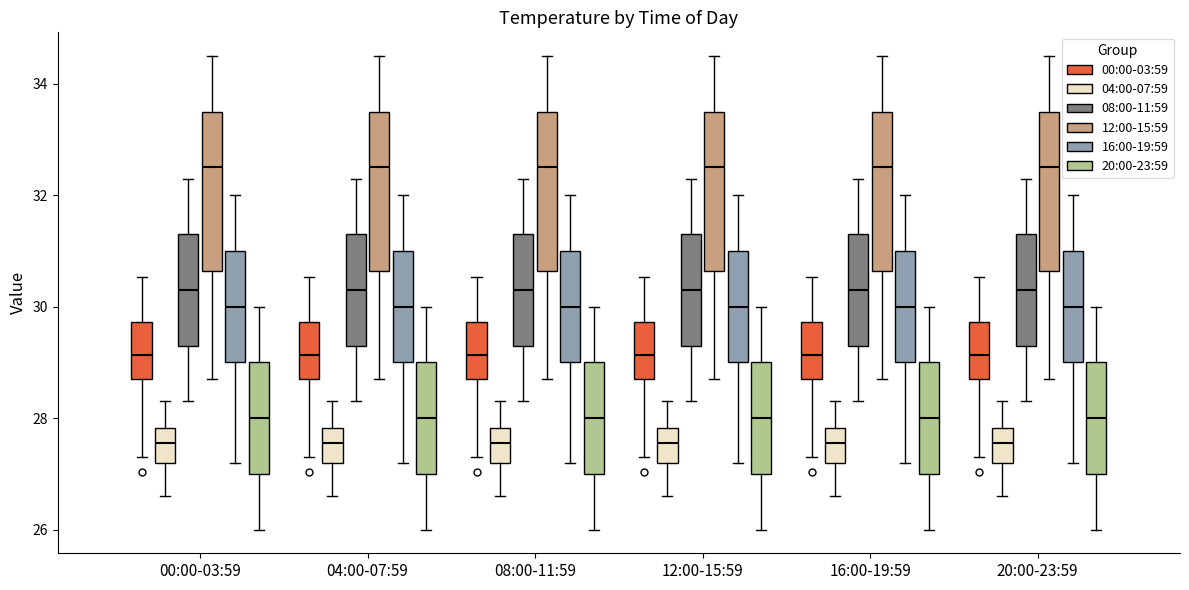

Reading left to right, transcribe this box plot: for each box, give where its median line is, the range the box spans, and where its two whiskers end, as read against the y-axis. The values are not printed on the chart, so give them approximately, as read against the axis.

00:00-03:59 (00:00-03:59): median 29.2, box 28.8 to 29.8, whiskers 27.4 to 30.6
00:00-03:59 (04:00-07:59): median 27.6, box 27.2 to 27.8, whiskers 26.6 to 28.4
00:00-03:59 (08:00-11:59): median 30.4, box 29.4 to 31.4, whiskers 28.4 to 32.4
00:00-03:59 (12:00-15:59): median 32.6, box 30.6 to 33.6, whiskers 28.8 to 34.6
00:00-03:59 (16:00-19:59): median 30.0, box 29.0 to 31.0, whiskers 27.2 to 32.0
00:00-03:59 (20:00-23:59): median 28.0, box 27.0 to 29.0, whiskers 26.0 to 30.0
04:00-07:59 (00:00-03:59): median 29.2, box 28.8 to 29.8, whiskers 27.4 to 30.6
04:00-07:59 (04:00-07:59): median 27.6, box 27.2 to 27.8, whiskers 26.6 to 28.4
04:00-07:59 (08:00-11:59): median 30.4, box 29.4 to 31.4, whiskers 28.4 to 32.4
04:00-07:59 (12:00-15:59): median 32.6, box 30.6 to 33.6, whiskers 28.8 to 34.6
04:00-07:59 (16:00-19:59): median 30.0, box 29.0 to 31.0, whiskers 27.2 to 32.0
04:00-07:59 (20:00-23:59): median 28.0, box 27.0 to 29.0, whiskers 26.0 to 30.0
08:00-11:59 (00:00-03:59): median 29.2, box 28.8 to 29.8, whiskers 27.4 to 30.6
08:00-11:59 (04:00-07:59): median 27.6, box 27.2 to 27.8, whiskers 26.6 to 28.4
08:00-11:59 (08:00-11:59): median 30.4, box 29.4 to 31.4, whiskers 28.4 to 32.4
08:00-11:59 (12:00-15:59): median 32.6, box 30.6 to 33.6, whiskers 28.8 to 34.6
08:00-11:59 (16:00-19:59): median 30.0, box 29.0 to 31.0, whiskers 27.2 to 32.0
08:00-11:59 (20:00-23:59): median 28.0, box 27.0 to 29.0, whiskers 26.0 to 30.0
12:00-15:59 (00:00-03:59): median 29.2, box 28.8 to 29.8, whiskers 27.4 to 30.6
12:00-15:59 (04:00-07:59): median 27.6, box 27.2 to 27.8, whiskers 26.6 to 28.4
12:00-15:59 (08:00-11:59): median 30.4, box 29.4 to 31.4, whiskers 28.4 to 32.4
12:00-15:59 (12:00-15:59): median 32.6, box 30.6 to 33.6, whiskers 28.8 to 34.6
12:00-15:59 (16:00-19:59): median 30.0, box 29.0 to 31.0, whiskers 27.2 to 32.0
12:00-15:59 (20:00-23:59): median 28.0, box 27.0 to 29.0, whiskers 26.0 to 30.0
16:00-19:59 (00:00-03:59): median 29.2, box 28.8 to 29.8, whiskers 27.4 to 30.6
16:00-19:59 (04:00-07:59): median 27.6, box 27.2 to 27.8, whiskers 26.6 to 28.4
16:00-19:59 (08:00-11:59): median 30.4, box 29.4 to 31.4, whiskers 28.4 to 32.4
16:00-19:59 (12:00-15:59): median 32.6, box 30.6 to 33.6, whiskers 28.8 to 34.6
16:00-19:59 (16:00-19:59): median 30.0, box 29.0 to 31.0, whiskers 27.2 to 32.0
16:00-19:59 (20:00-23:59): median 28.0, box 27.0 to 29.0, whiskers 26.0 to 30.0
20:00-23:59 (00:00-03:59): median 29.2, box 28.8 to 29.8, whiskers 27.4 to 30.6
20:00-23:59 (04:00-07:59): median 27.6, box 27.2 to 27.8, whiskers 26.6 to 28.4
20:00-23:59 (08:00-11:59): median 30.4, box 29.4 to 31.4, whiskers 28.4 to 32.4
20:00-23:59 (12:00-15:59): median 32.6, box 30.6 to 33.6, whiskers 28.8 to 34.6
20:00-23:59 (16:00-19:59): median 30.0, box 29.0 to 31.0, whiskers 27.2 to 32.0
20:00-23:59 (20:00-23:59): median 28.0, box 27.0 to 29.0, whiskers 26.0 to 30.0